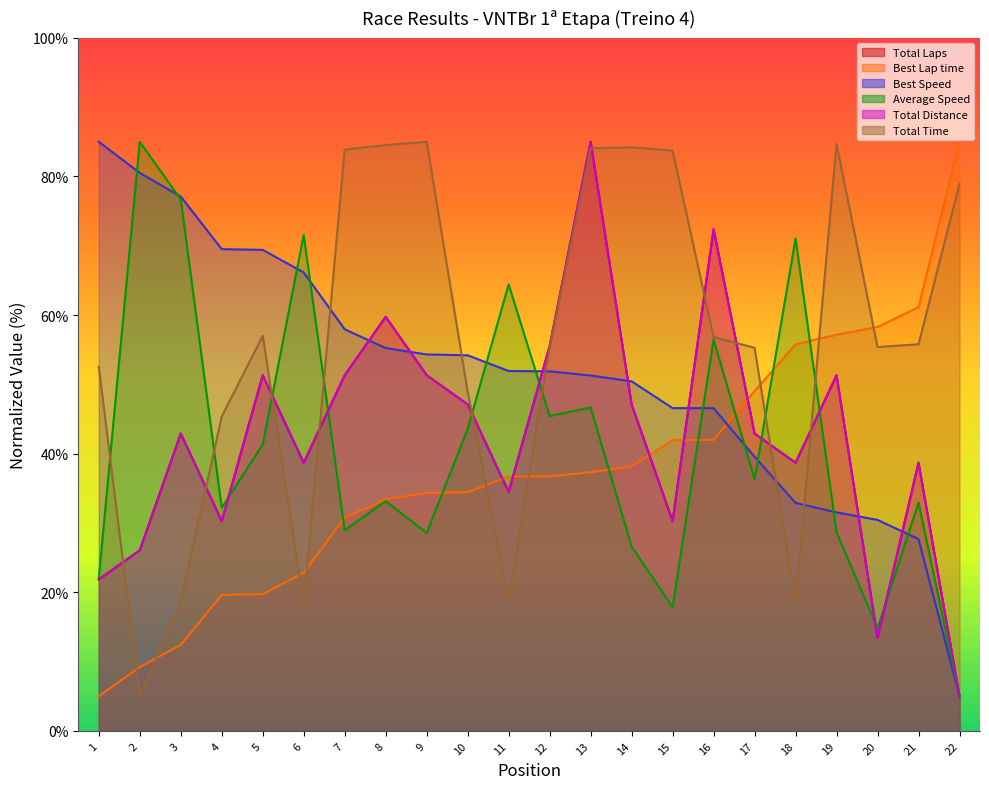

Which series has the widest spread of values?

Total Laps